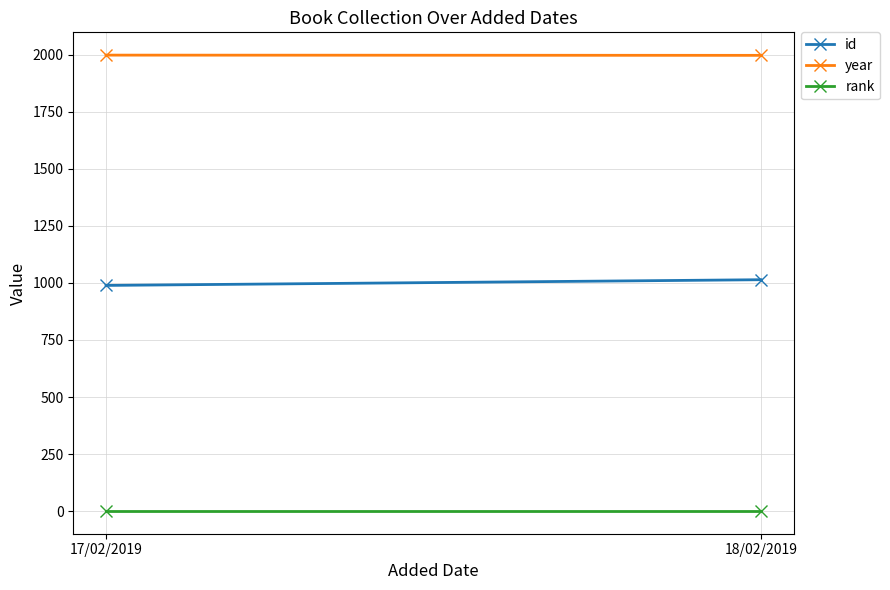

Is it true that year equals 868 at 18/02/2019?

False